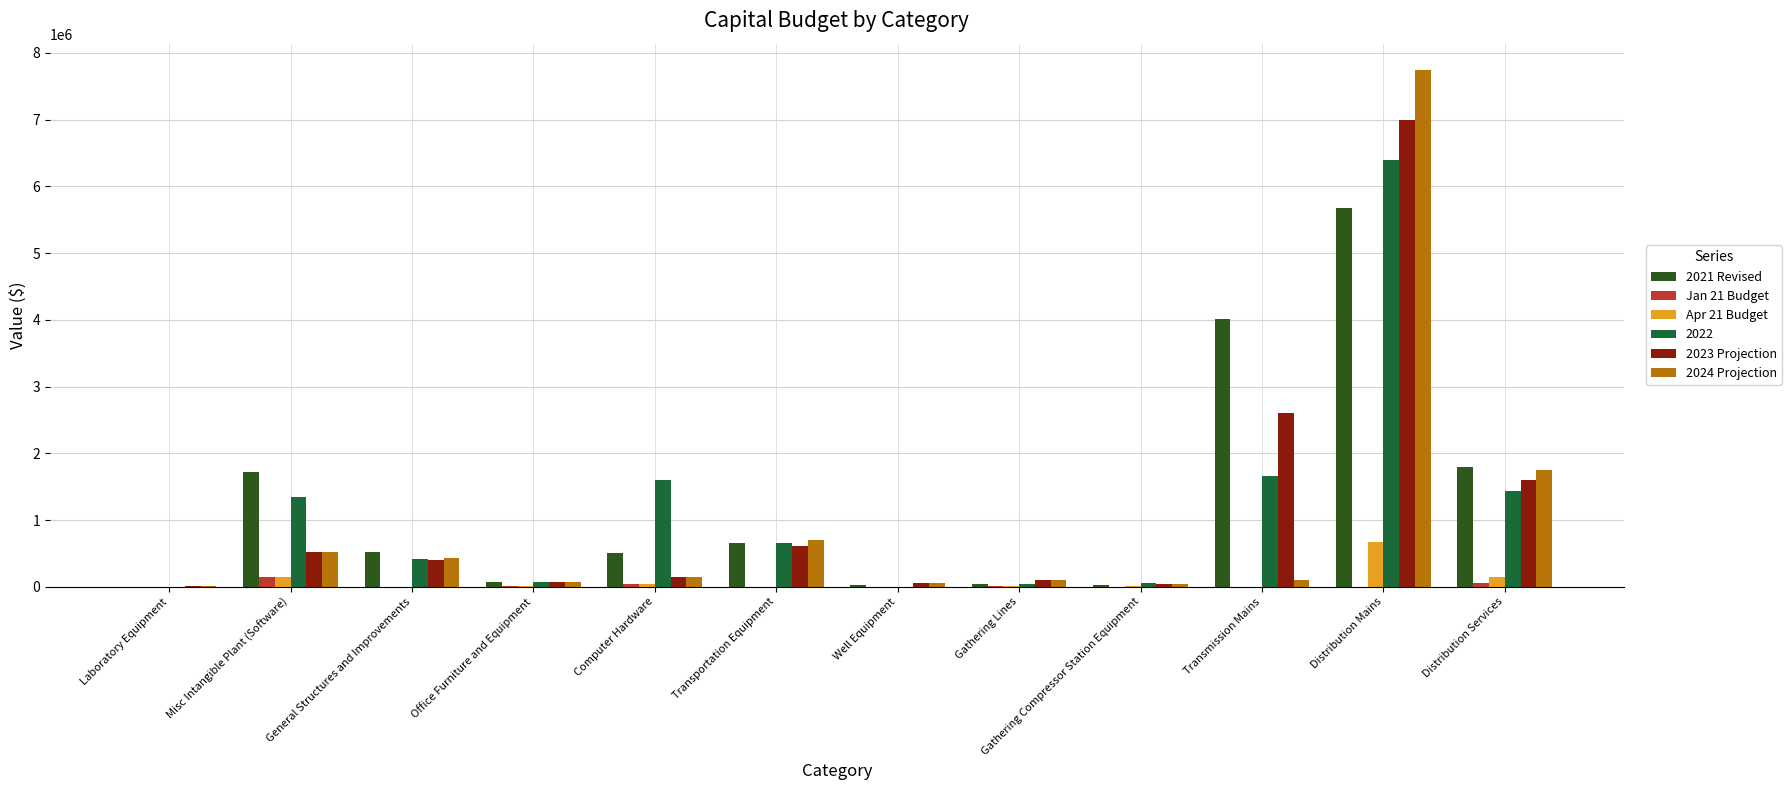

The 2022 series shows 176176.5 at Transportation Equipment. True or false?

False